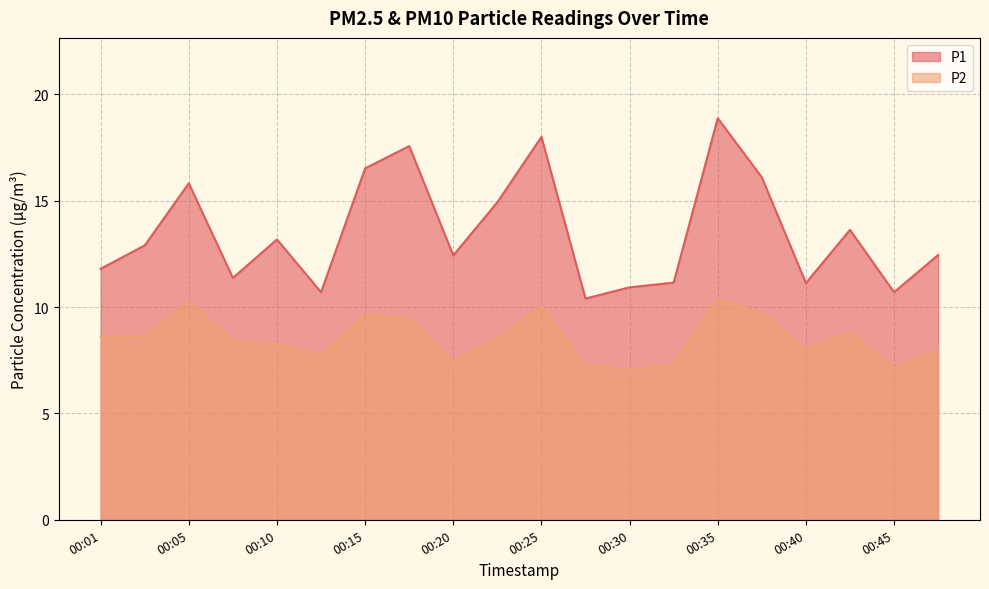

What is the total value across all series at 00:01?

20.4